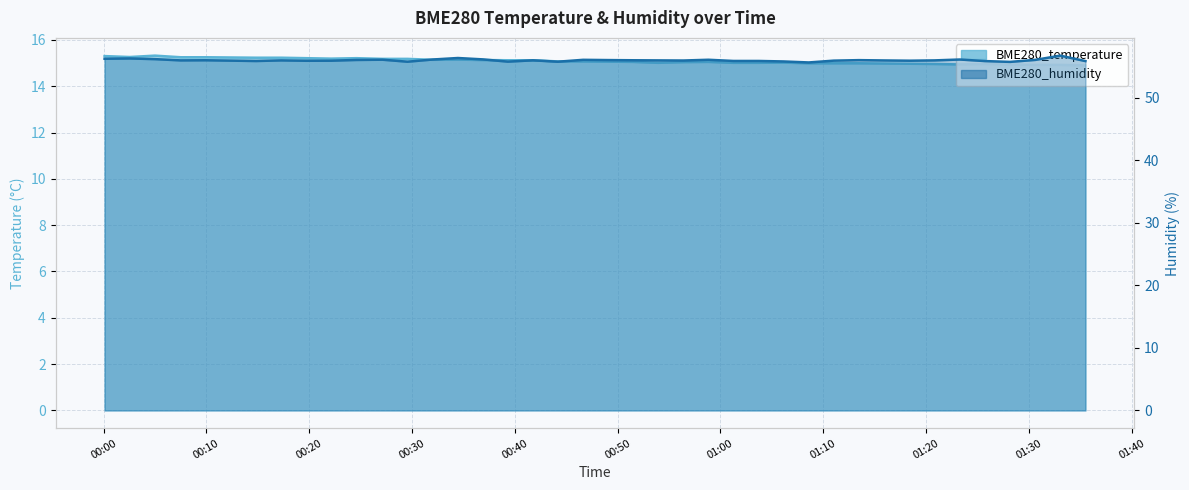

Count the number of categories in the chart.

40